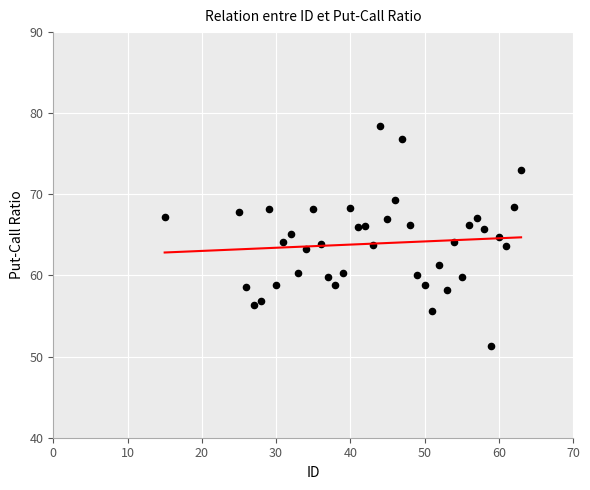

What is the range of Y values (max minus min)?

27.1